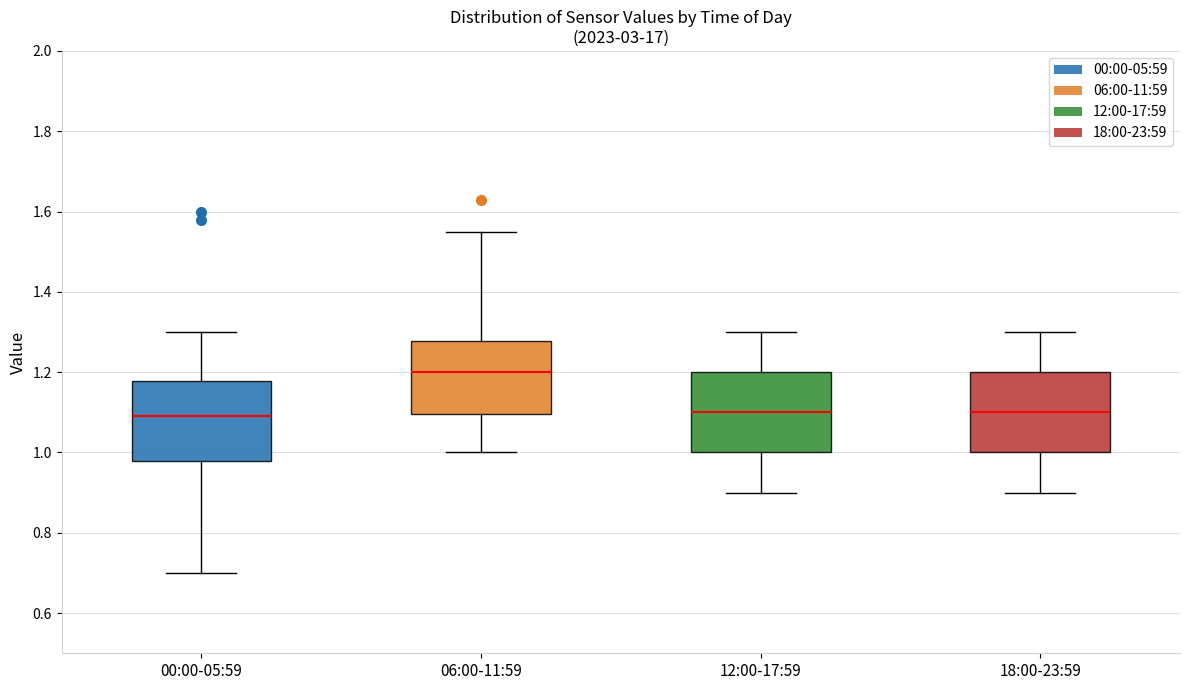

Reading left to right, transcribe this box plot: for each box, give where its median line is, the range the box spans, and where its two whiskers end, as read against the y-axis. The values are not printed on the chart, so give them approximately, as read against the axis.

00:00-05:59: median 1.10, box 0.98 to 1.18, whiskers 0.70 to 1.30
06:00-11:59: median 1.20, box 1.10 to 1.28, whiskers 1.00 to 1.56
12:00-17:59: median 1.10, box 1.00 to 1.20, whiskers 0.90 to 1.30
18:00-23:59: median 1.10, box 1.00 to 1.20, whiskers 0.90 to 1.30